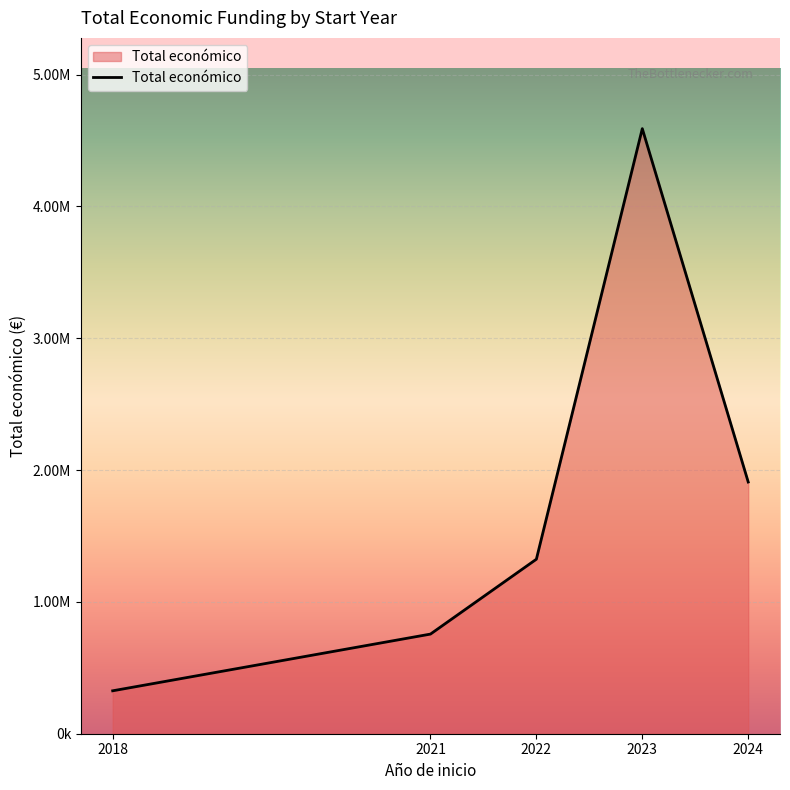

Reading right to left, transcribe all the data shown in this chart.

2024=1909572	2023=4590512	2022=1323904	2021=755843	2018=325650